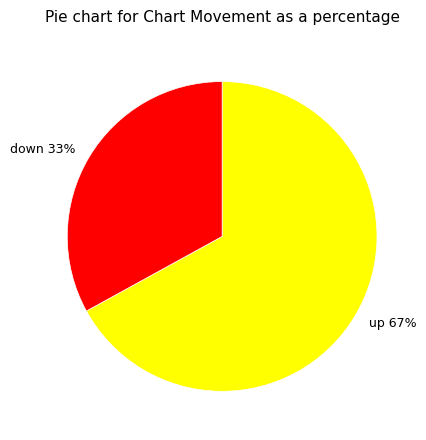

Rank the categories by value from highest to lowest.

up, down